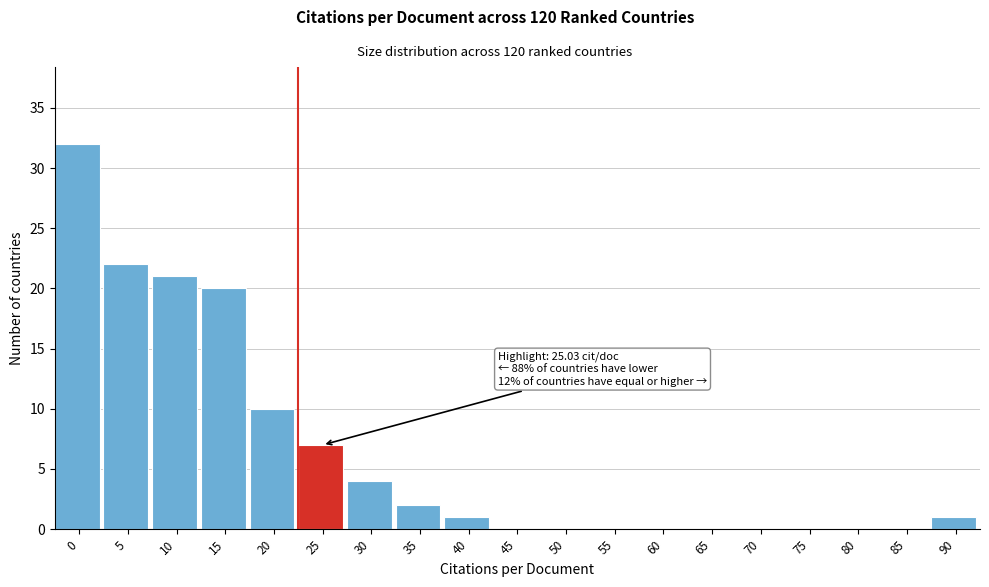

Reading right to left, what are all the values shown in this chart?

90=1	85=0	80=0	75=0	70=0	65=0	60=0	55=0	50=0	45=0	40=1	35=2	30=4	25=7	20=10	15=20	10=21	5=22	0=32